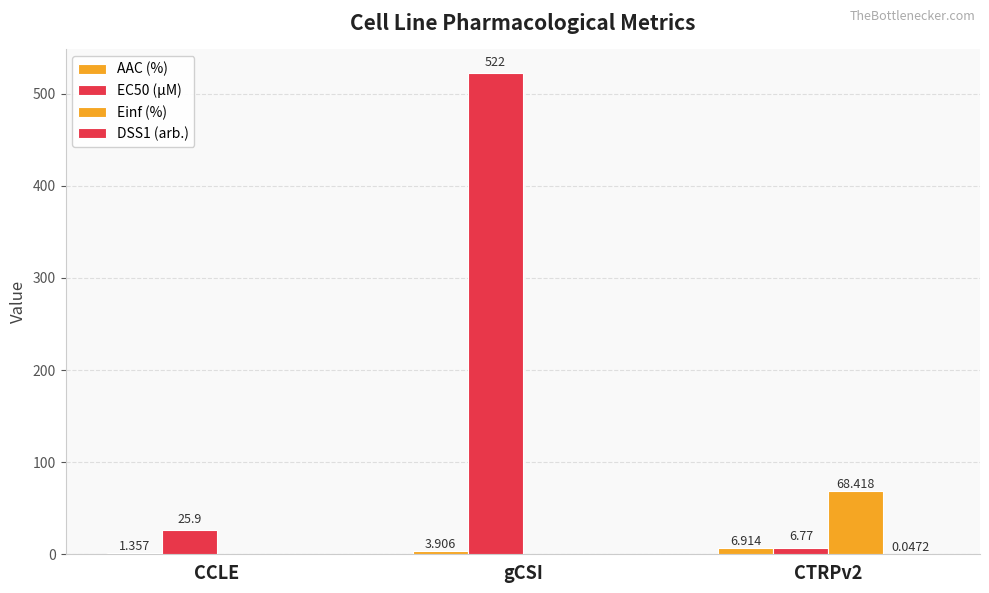

How many groups of bars are there?

3